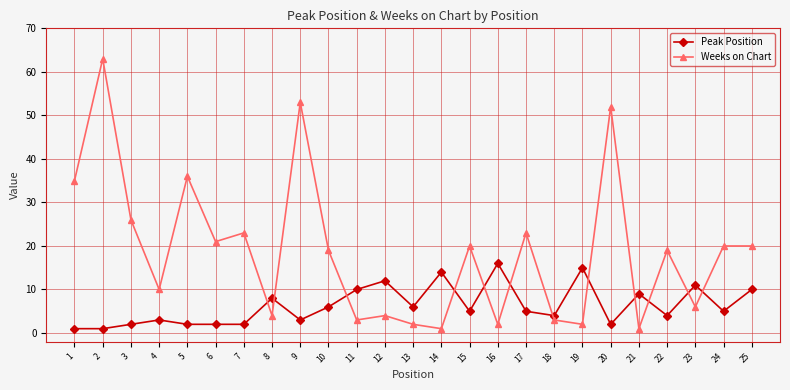

Which series ends up on top after the final intersection of Weeks on Chart and Peak Position?

Weeks on Chart